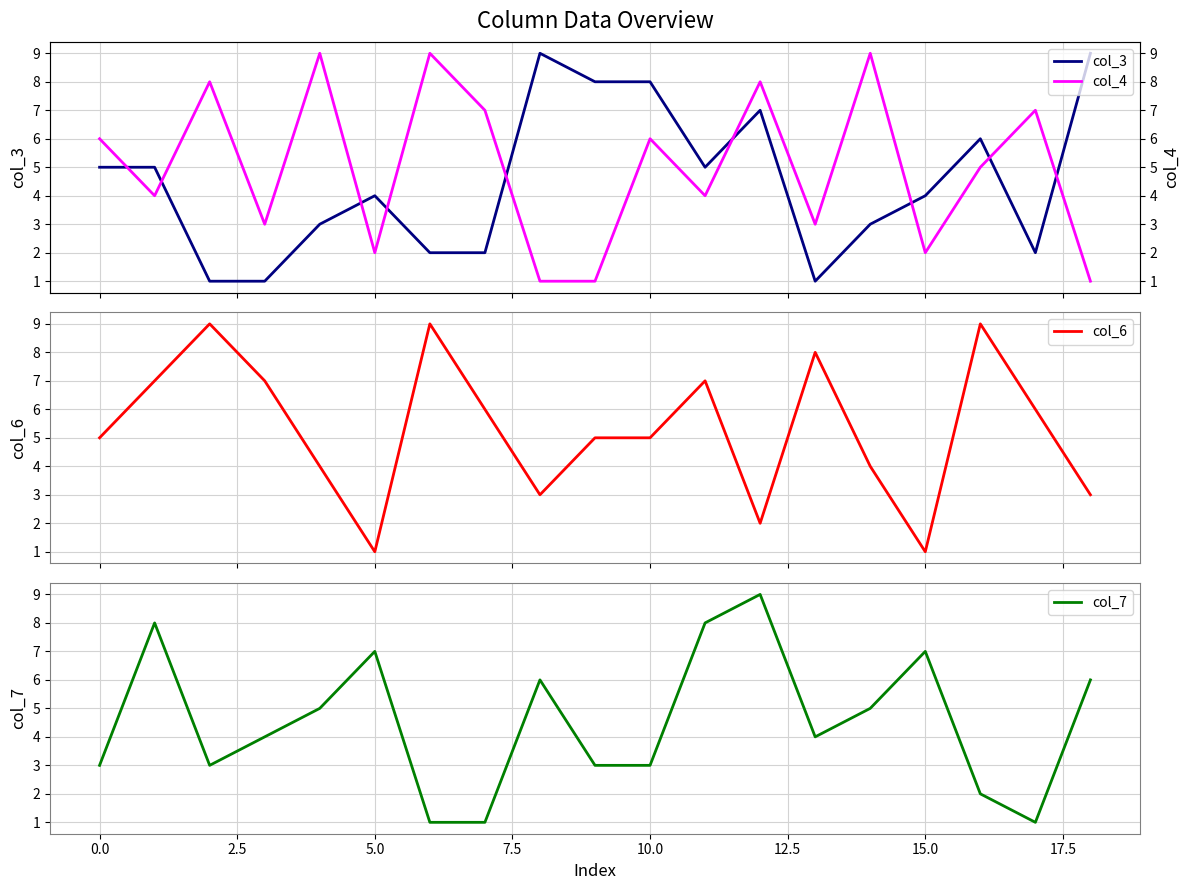

True or false: col_7 has a value of 3 at 10.0.

True